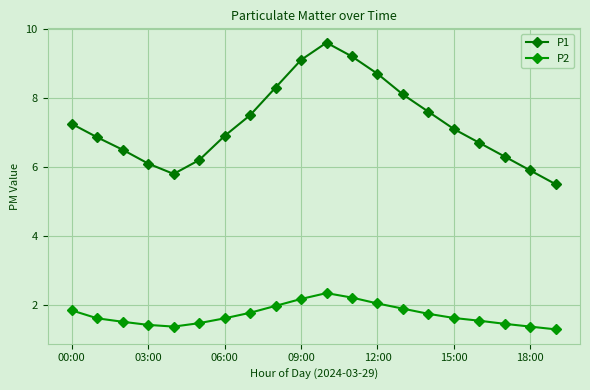

How many values in the P1 series exceed 7?

10